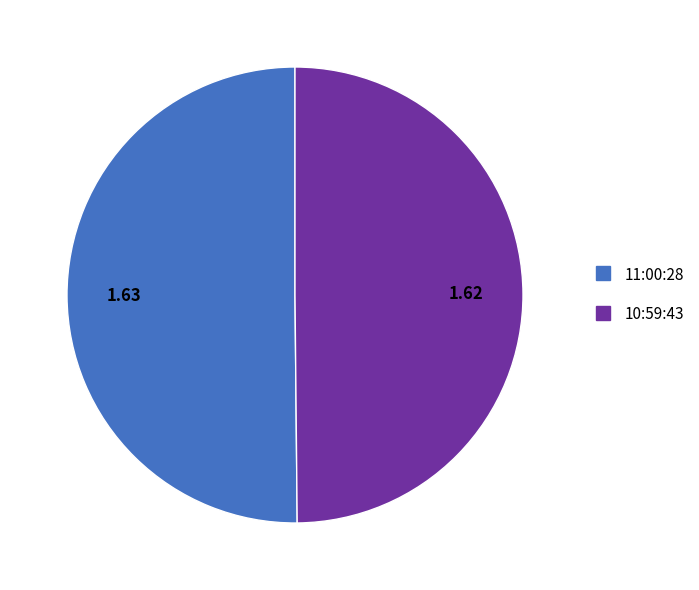

Combined, do 10:59:43 and 11:00:28 account for over 50%?

Yes